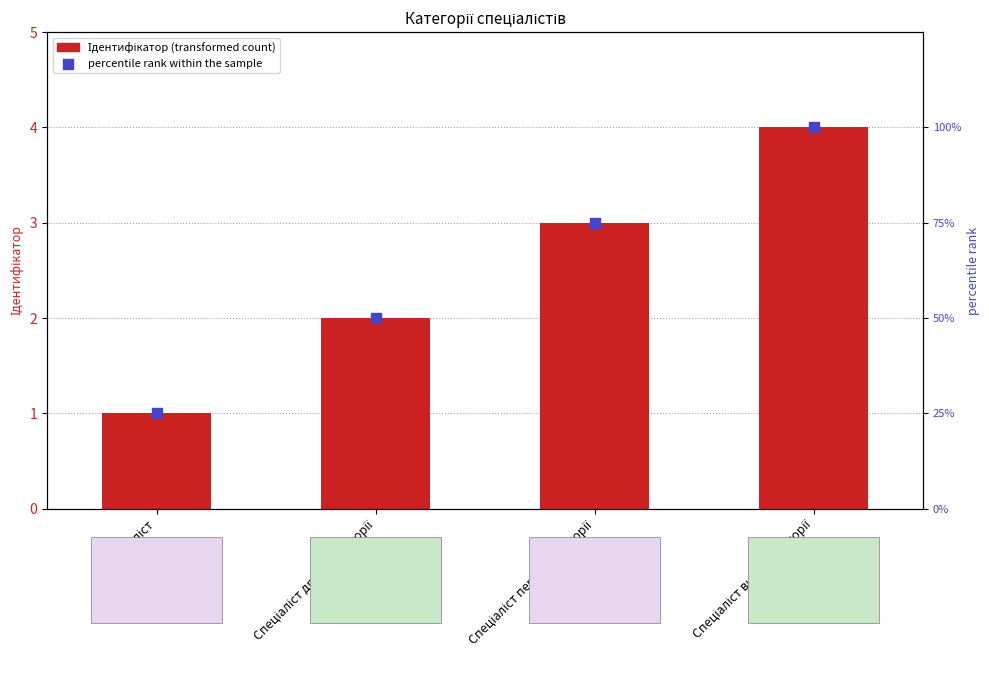

What is the total value across all series at Спеціаліст?

26